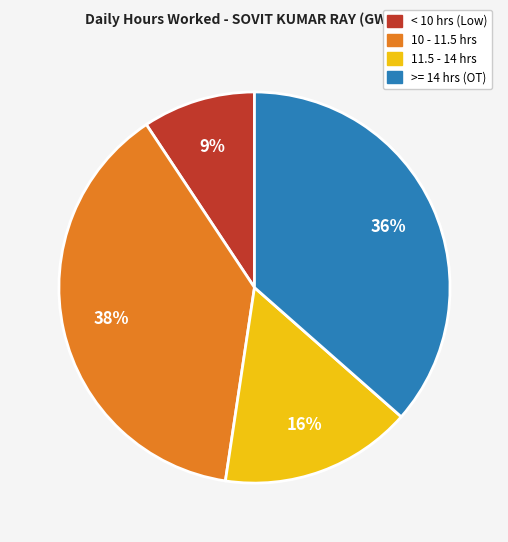

Does any single category account for the majority?

No